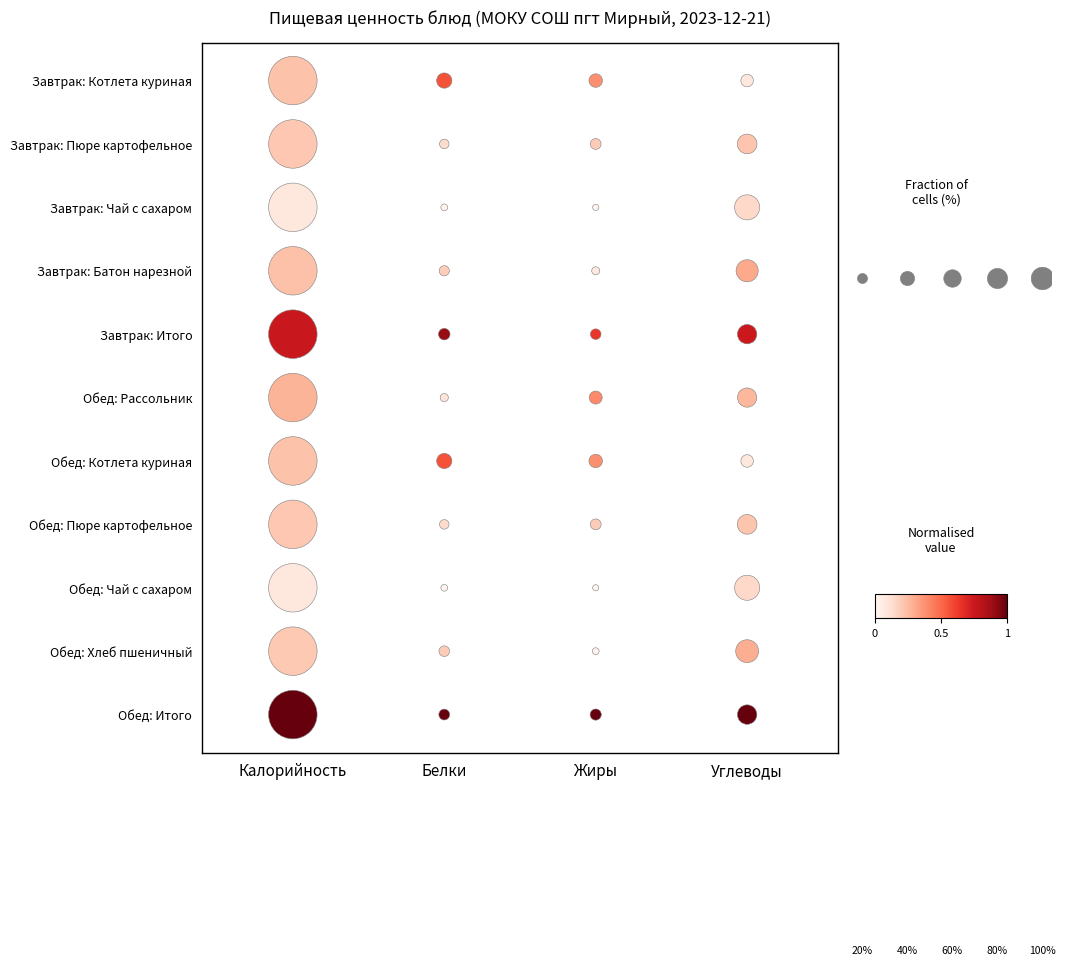

Reading left to right, what are all the values shown in this chart?

Калорийность: 0	1	2	3	4	5	6	7	8	9	10
Белки: 0	1	2	3	4	5	6	7	8	9	10
Жиры: 0	1	2	3	4	5	6	7	8	9	10
Углеводы: 0	1	2	3	4	5	6	7	8	9	10